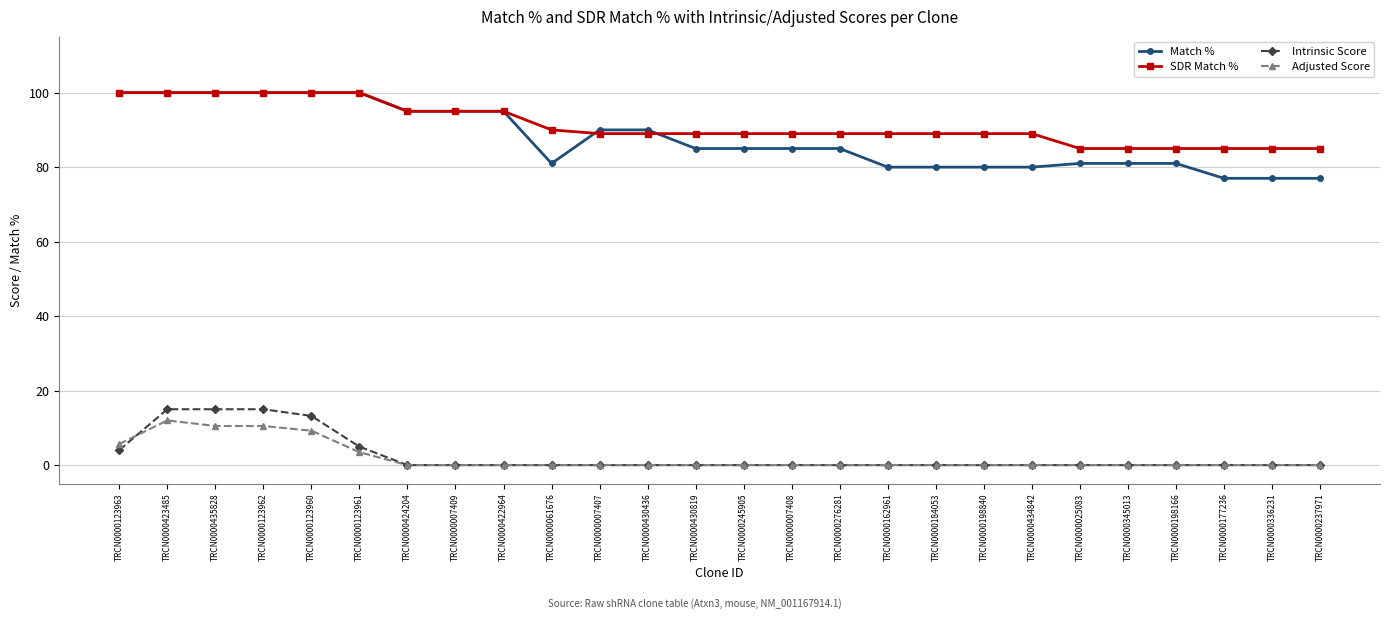

True or false: Match % has a value of 95.0 at TRCN0000424204.

True